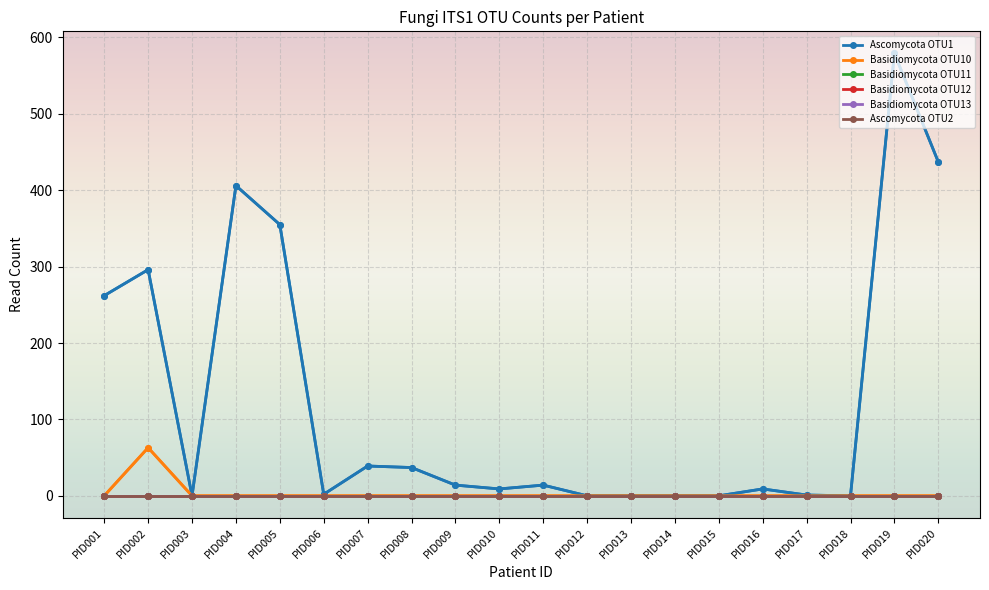

Does the chart have visible grid lines?

Yes